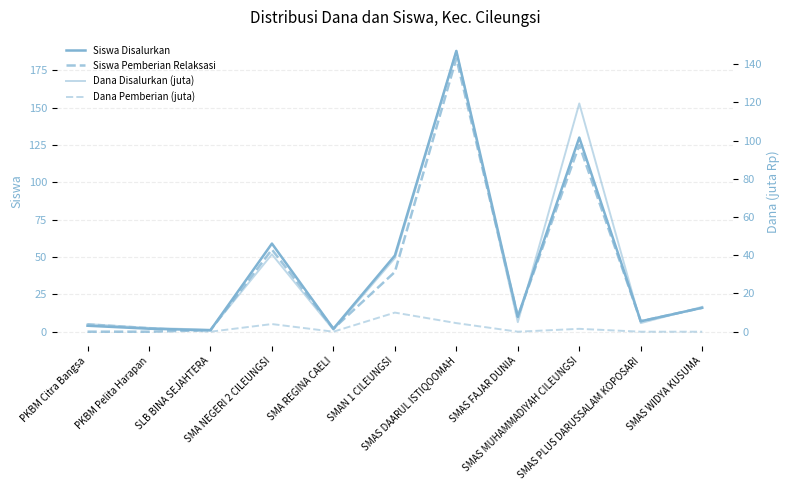

Where does the Dana Disalurkan (juta) series first go above 5?

SMA NEGERI 2 CILEUNGSI